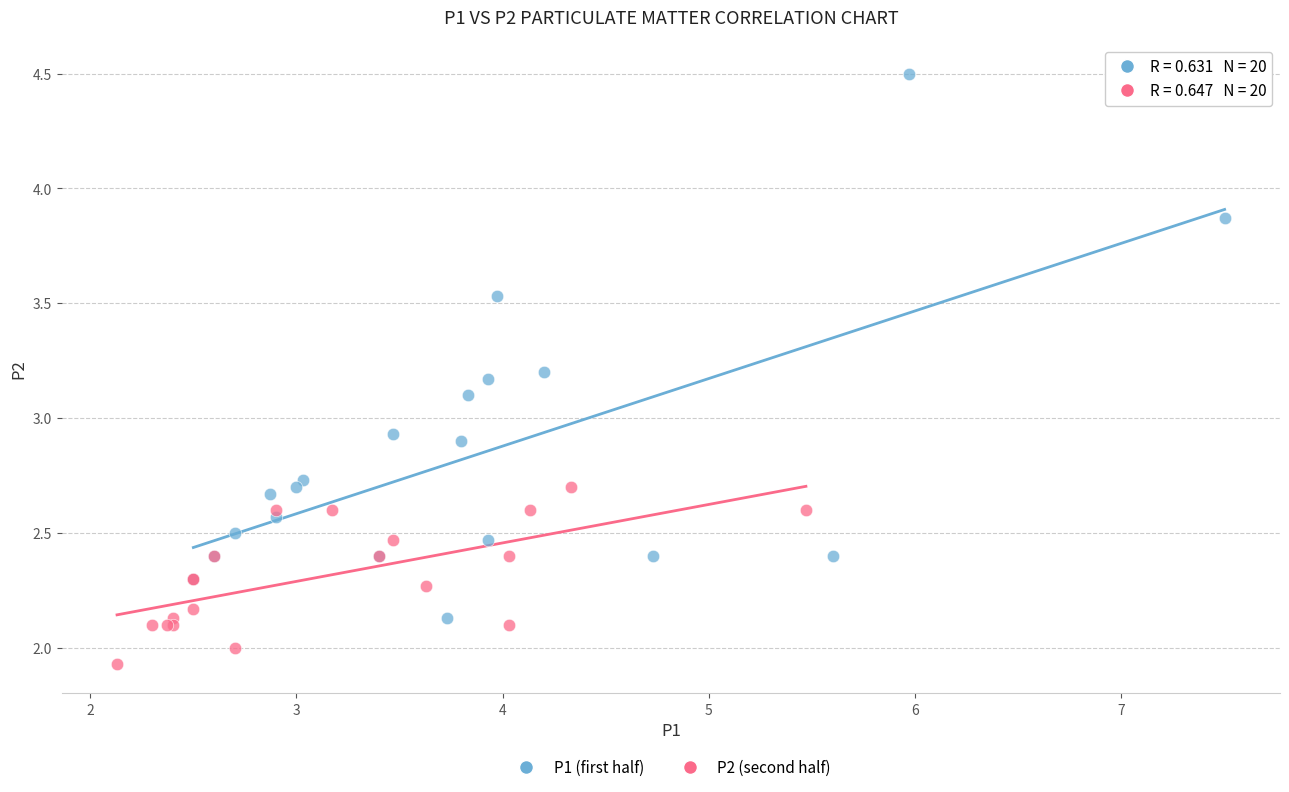

Which series contains the lowest Y value?

P2 (second half)